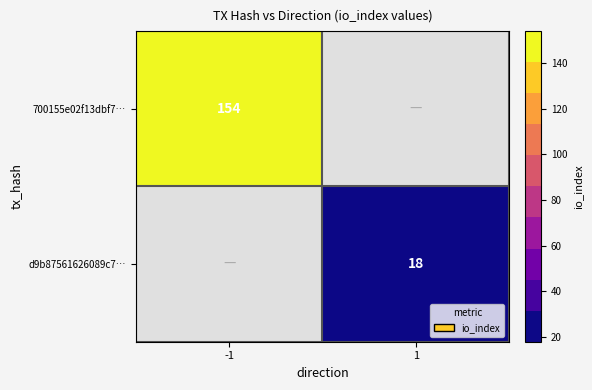

Which label corresponds to the smallest value in the chart?

1